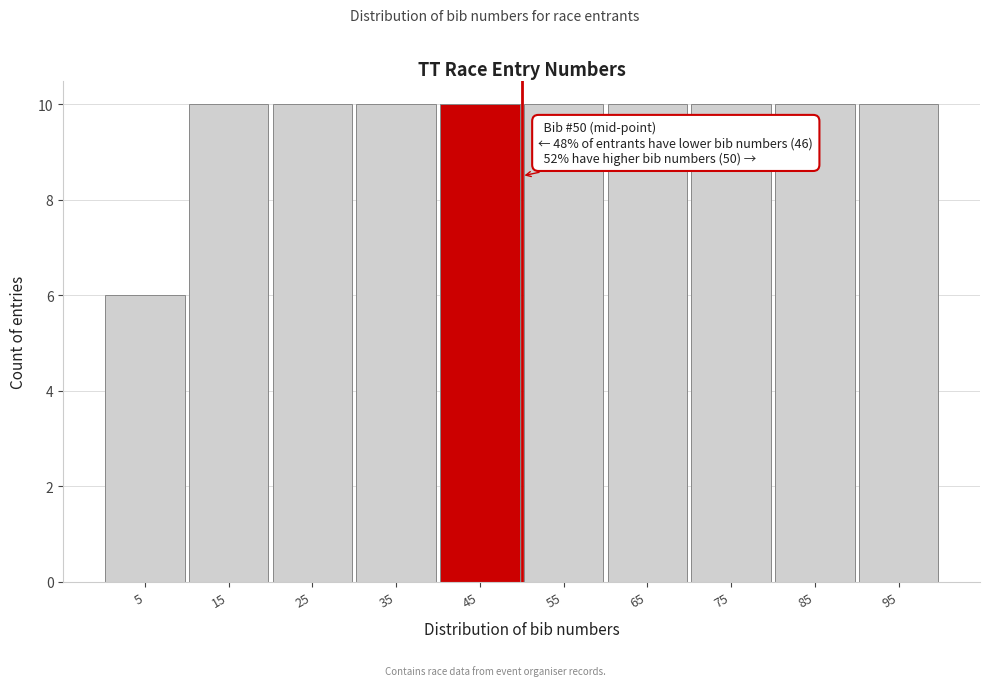

Reading left to right, transcribe all the data shown in this chart.

5=6	15=10	25=10	35=10	45=10	55=10	65=10	75=10	85=10	95=10